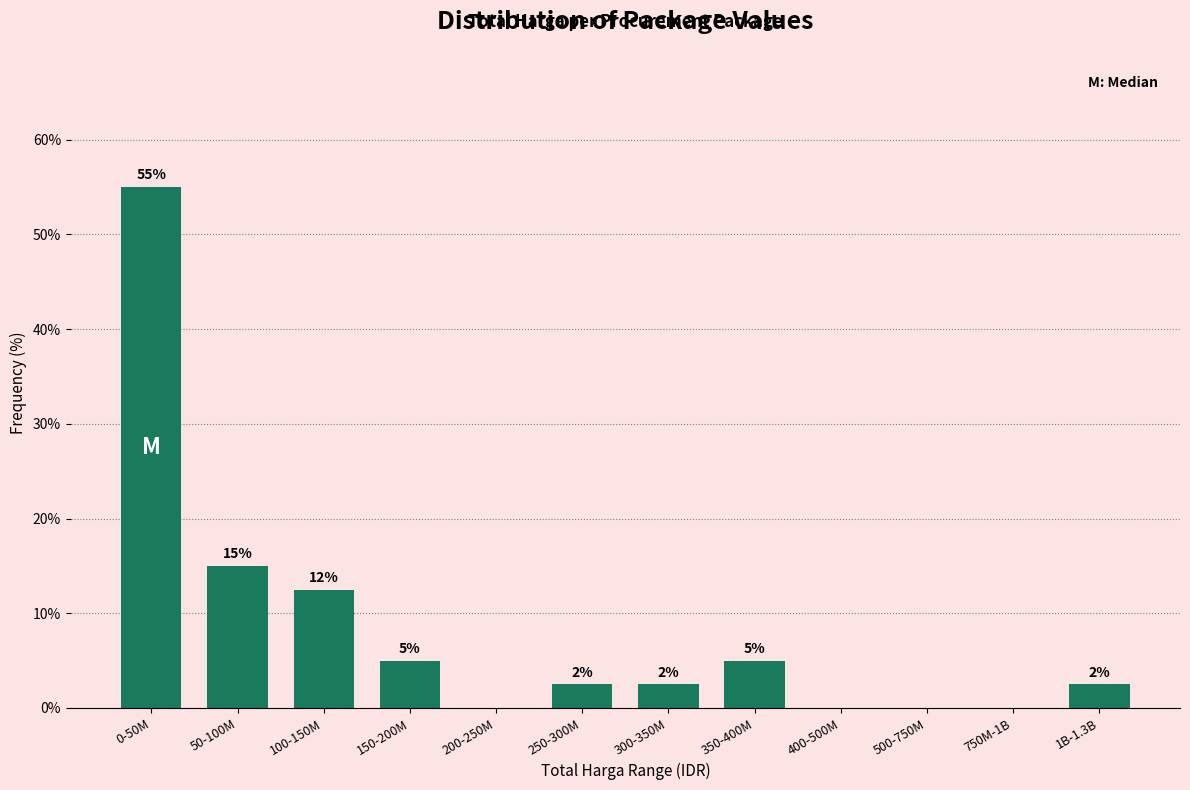

Which has a higher value, 0-50M or 200-250M?

0-50M